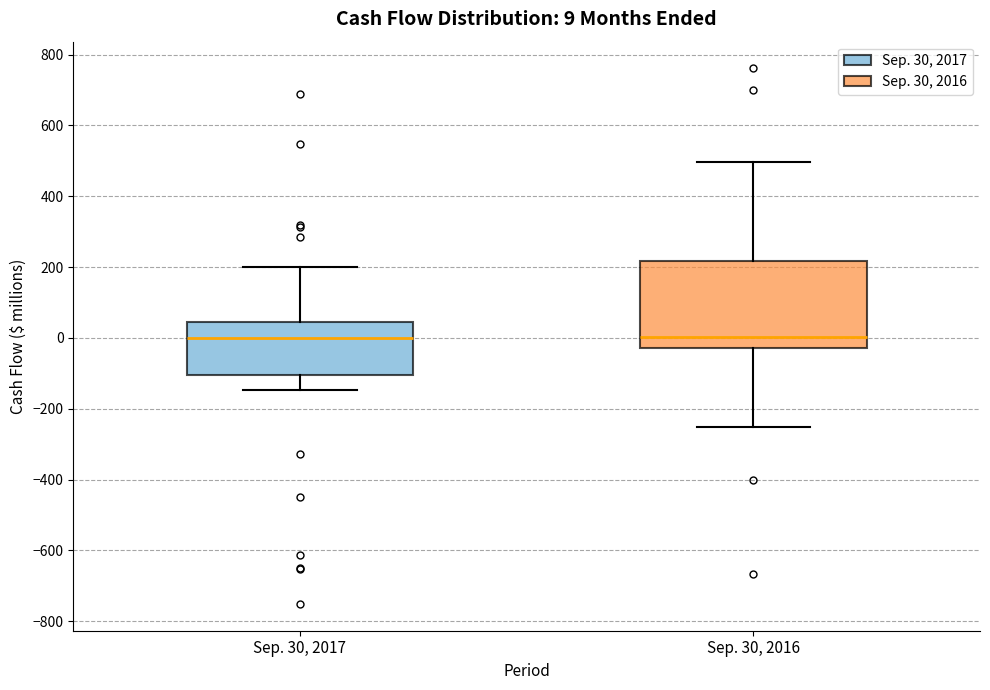

Which box is the tallest, from its lower edge to its upper edge?

Sep. 30, 2016